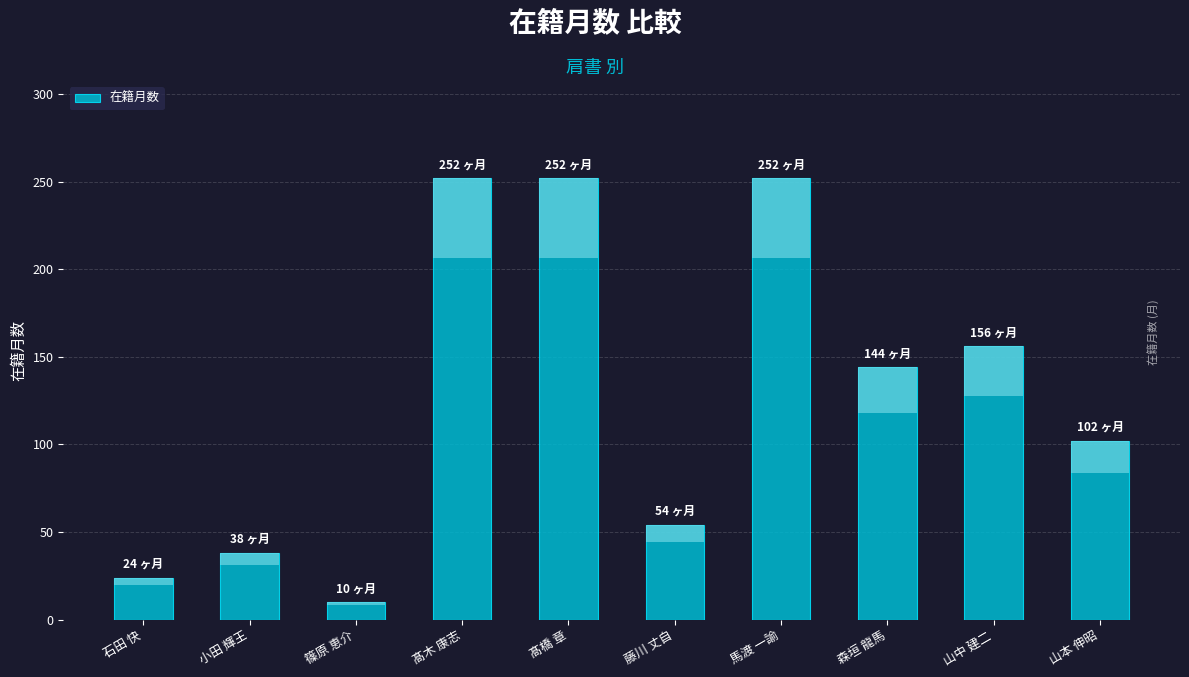

Between 髙橋 章 and 石田 快, which is larger?

髙橋 章